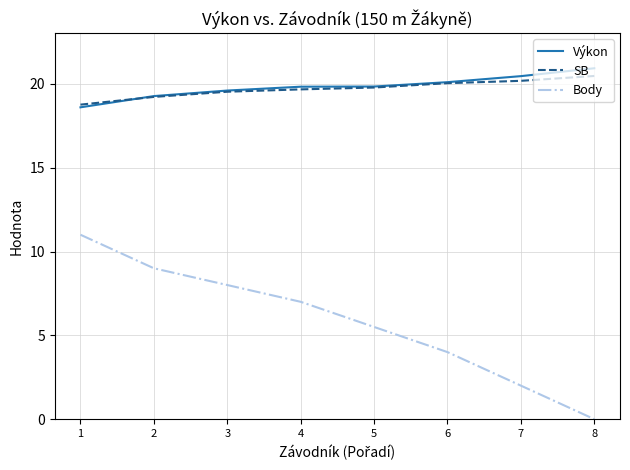

Which label corresponds to the smallest value in the chart?

8